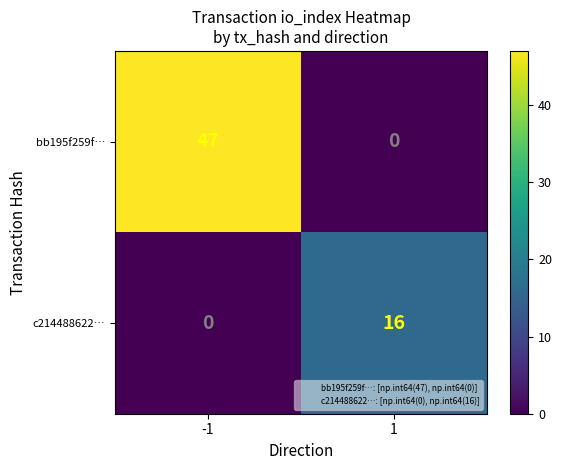

How many distinct data groups are displayed?

2